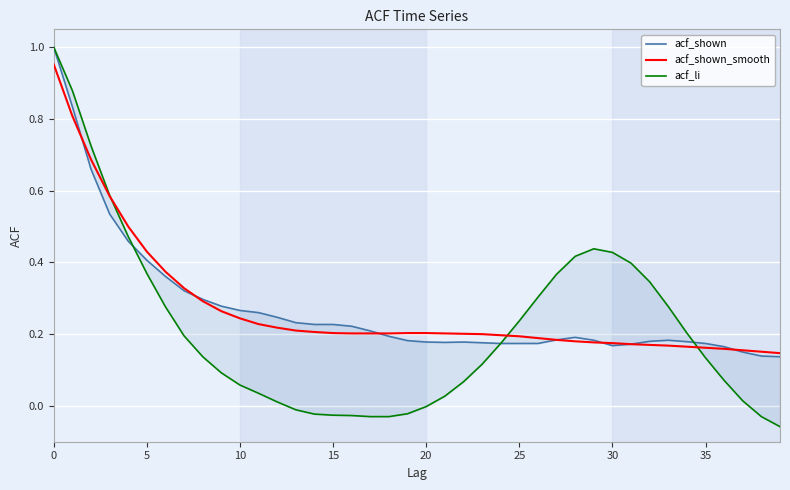

At how many categories does at least one series exceed 0?

40